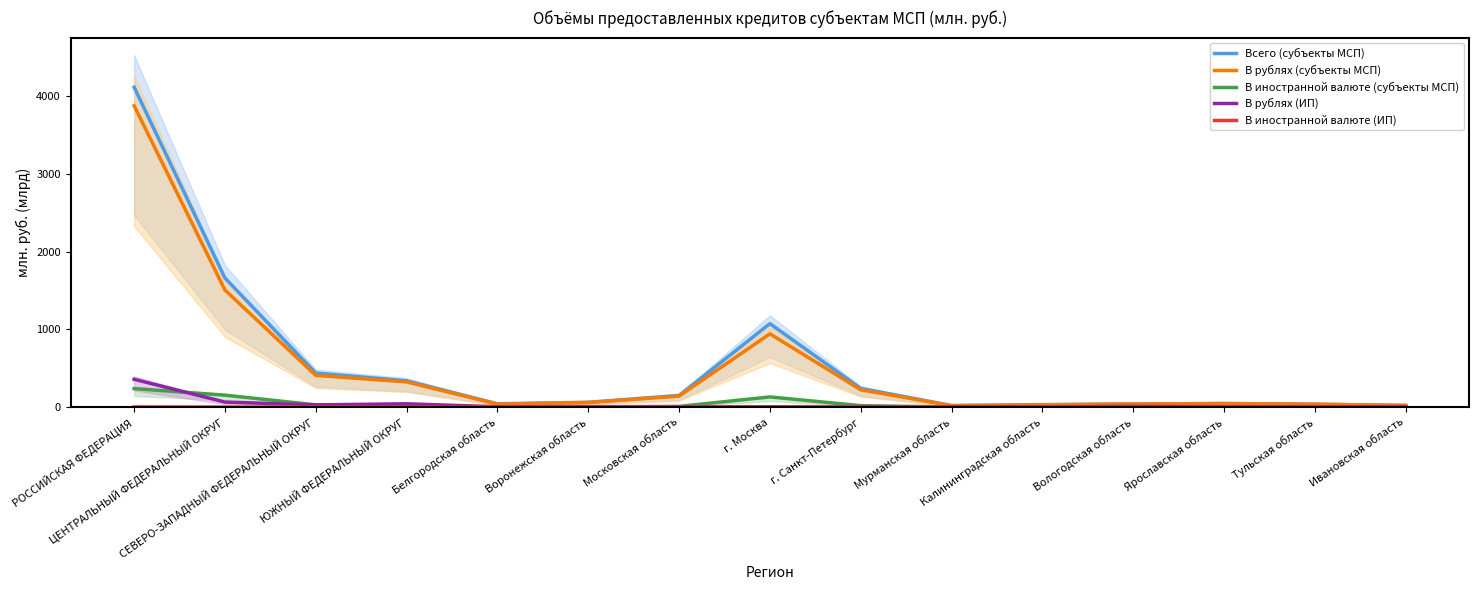

How many series are shown in this chart?

5